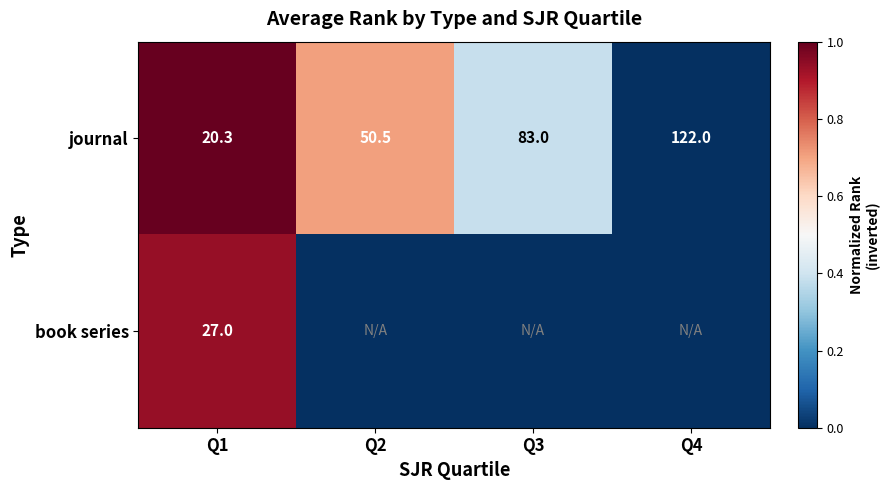

At which category is the sum across all series the highest?

Q1